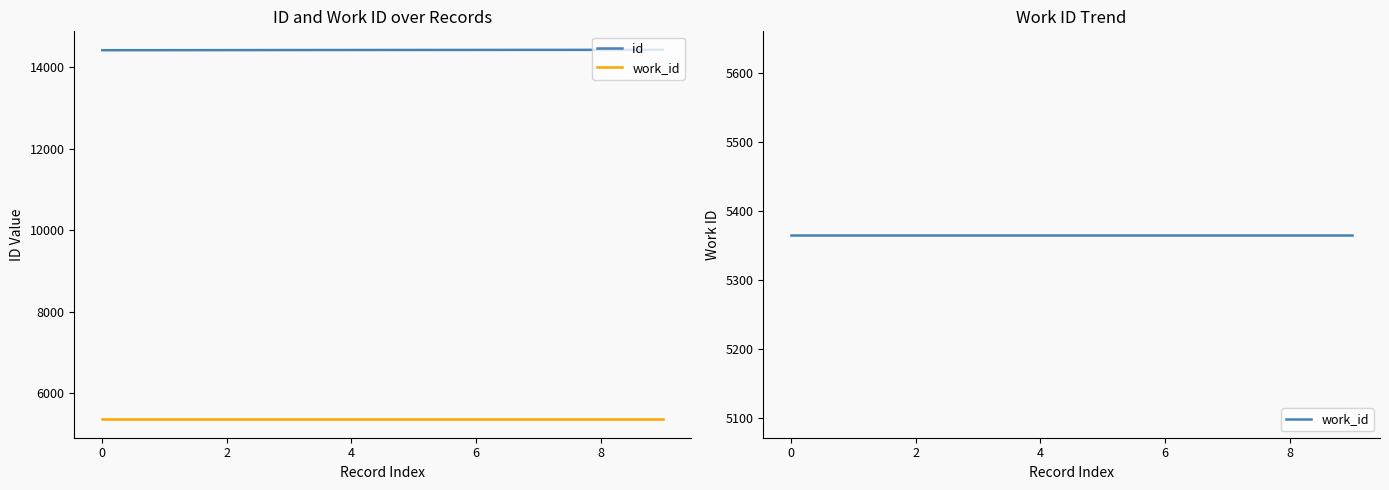

Is it true that id equals 14416 at 4?

True